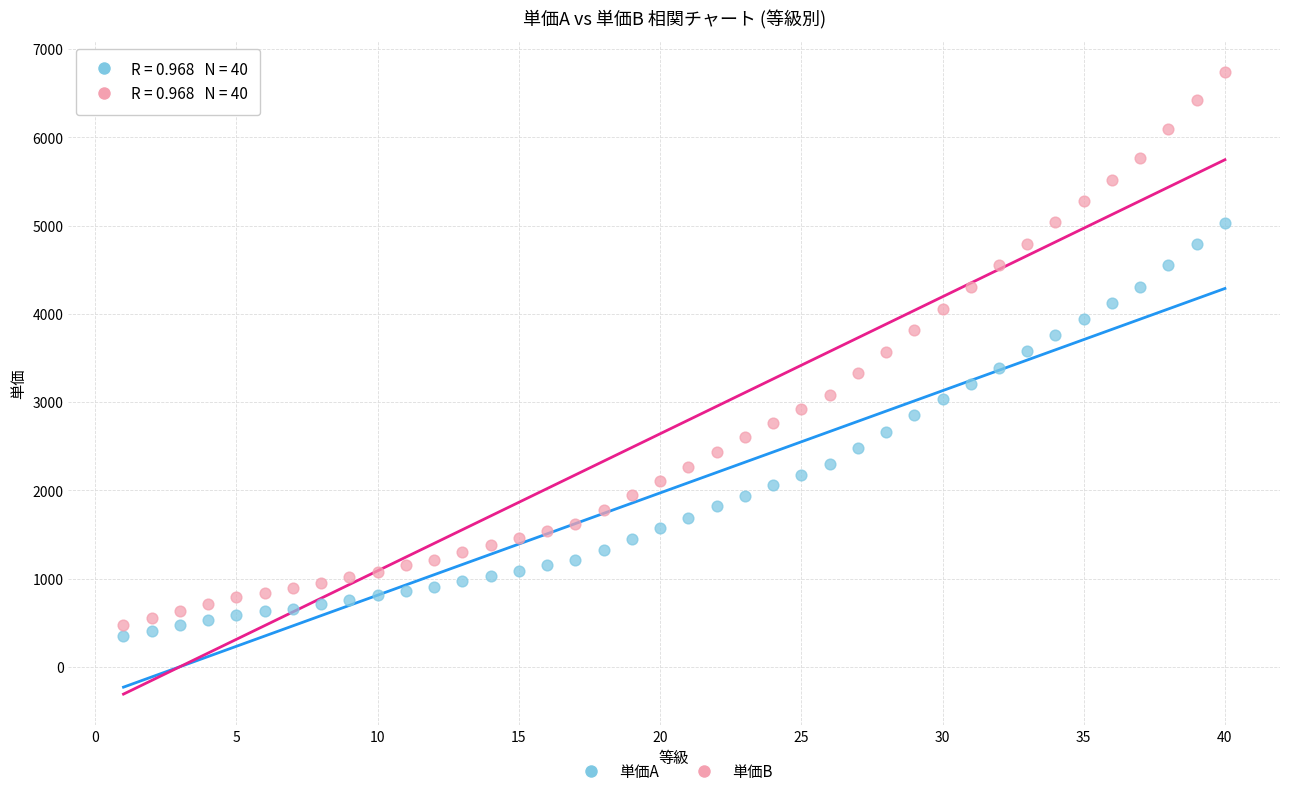

Which series contains the highest Y value?

単価B